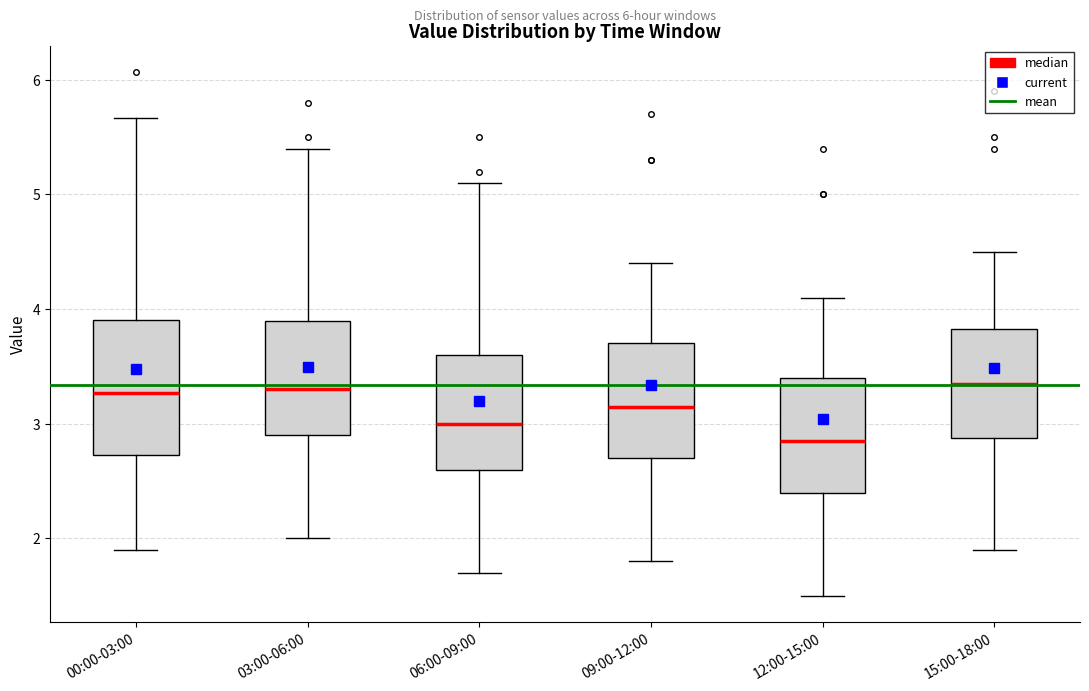

Where does the upper whisker of the box for 06:00-09:00 end on the y-axis? The values are not printed on the chart, so give them approximately, as read against the axis.

5.1